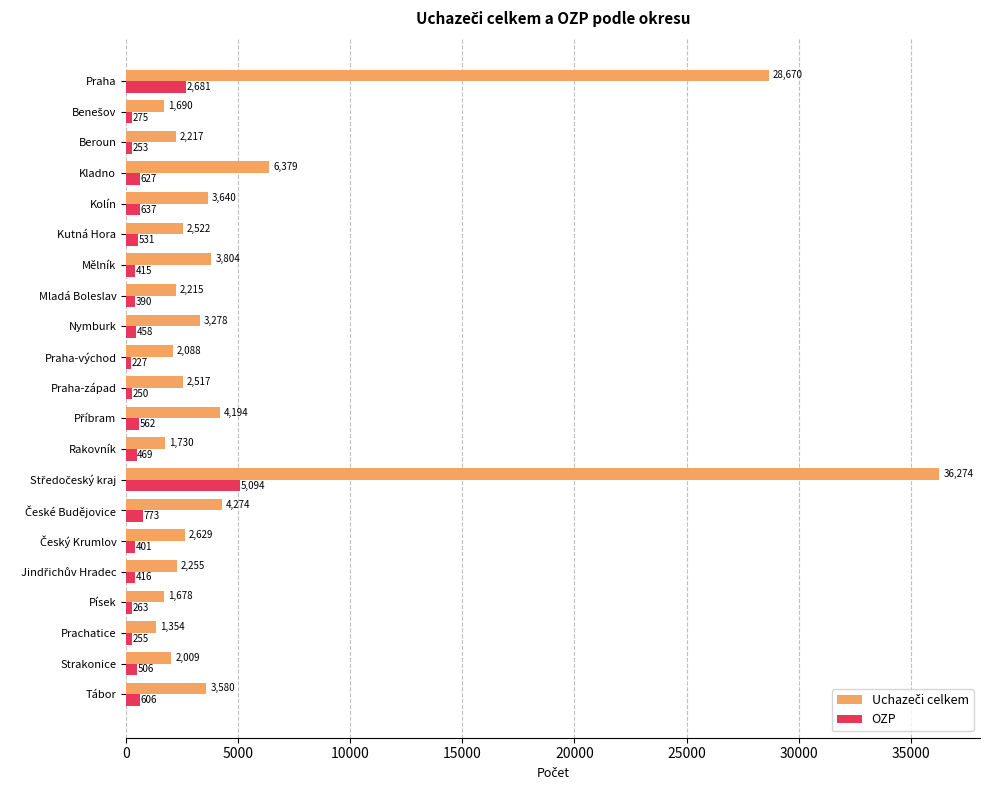

What is the lowest value of the OZP series?

227